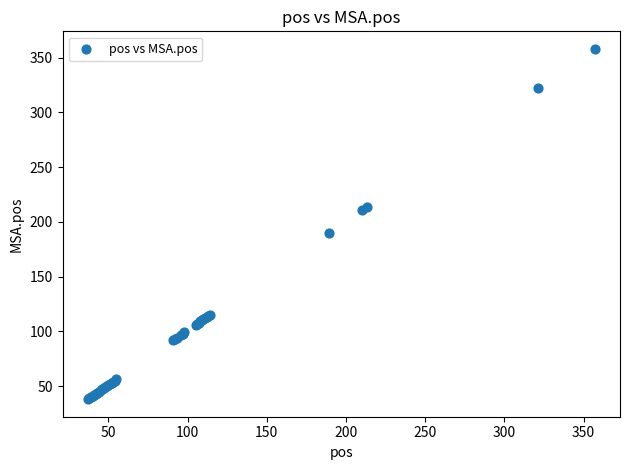

What Y value in the scatter plot is closest to 198?

190